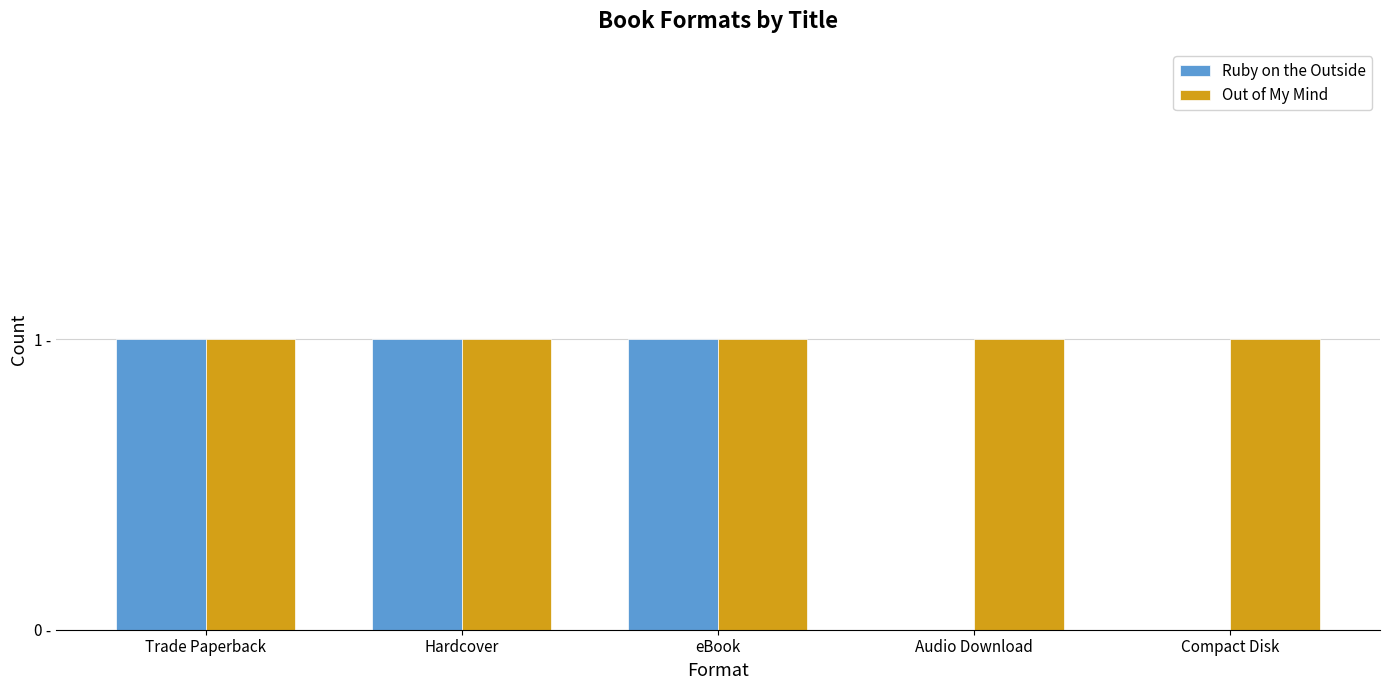

Does the chart contain stacked bars?

No